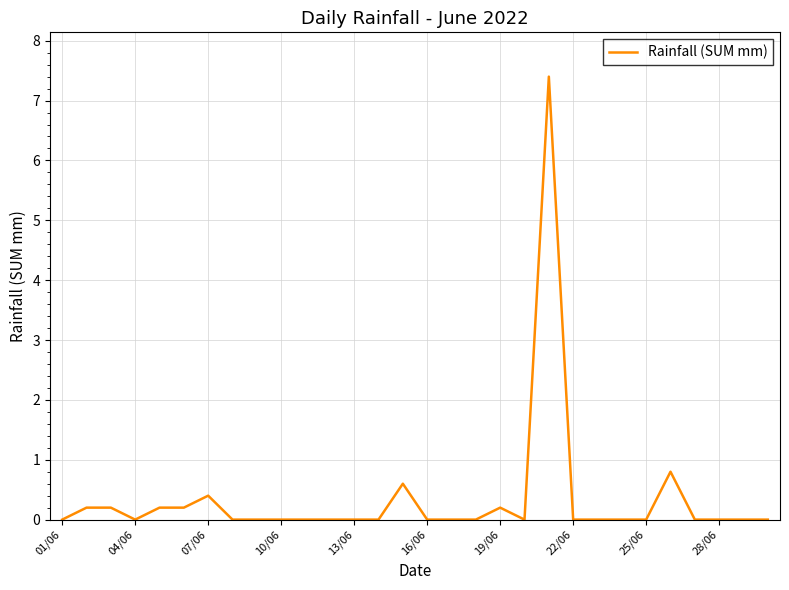

What is the maximum value shown in the chart?

7.4